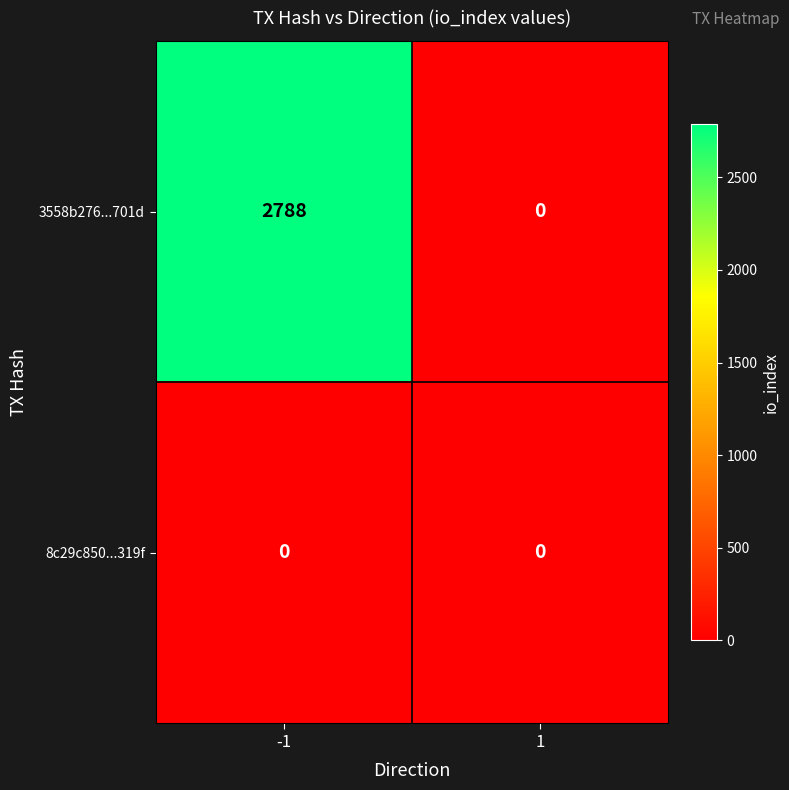

Which series has the widest spread of values?

3558b276...701d